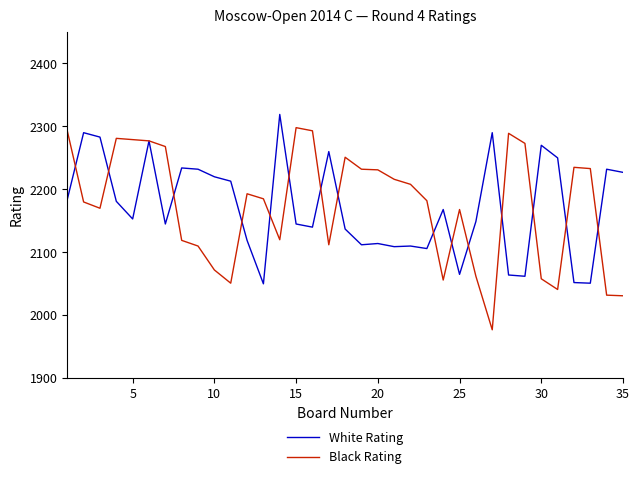

Which series has the largest range (max minus min)?

Black Rating